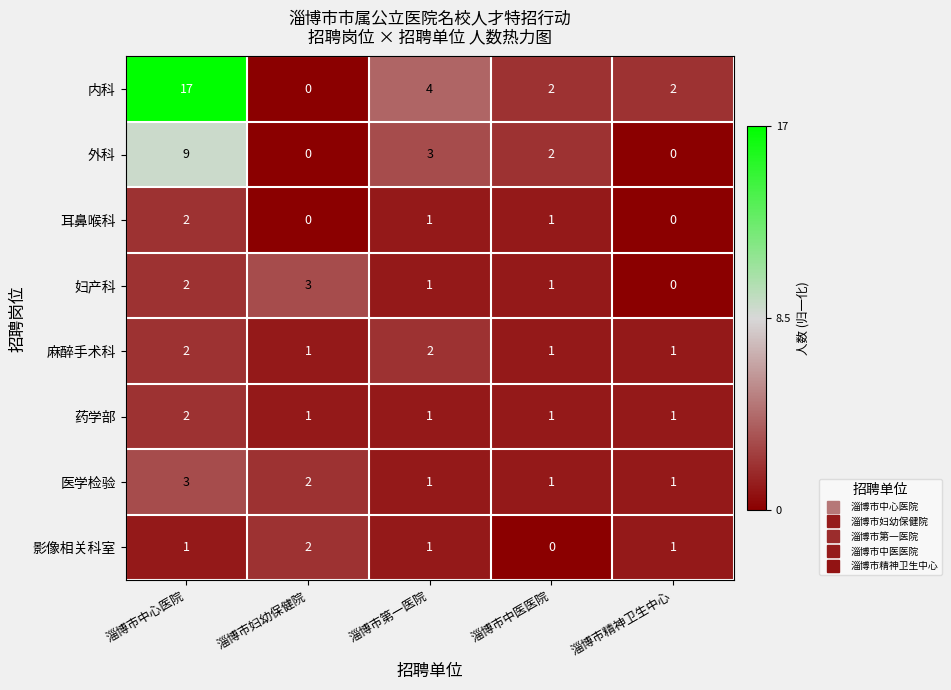

At which label does 内科 first exceed 2?

淄博市中心医院